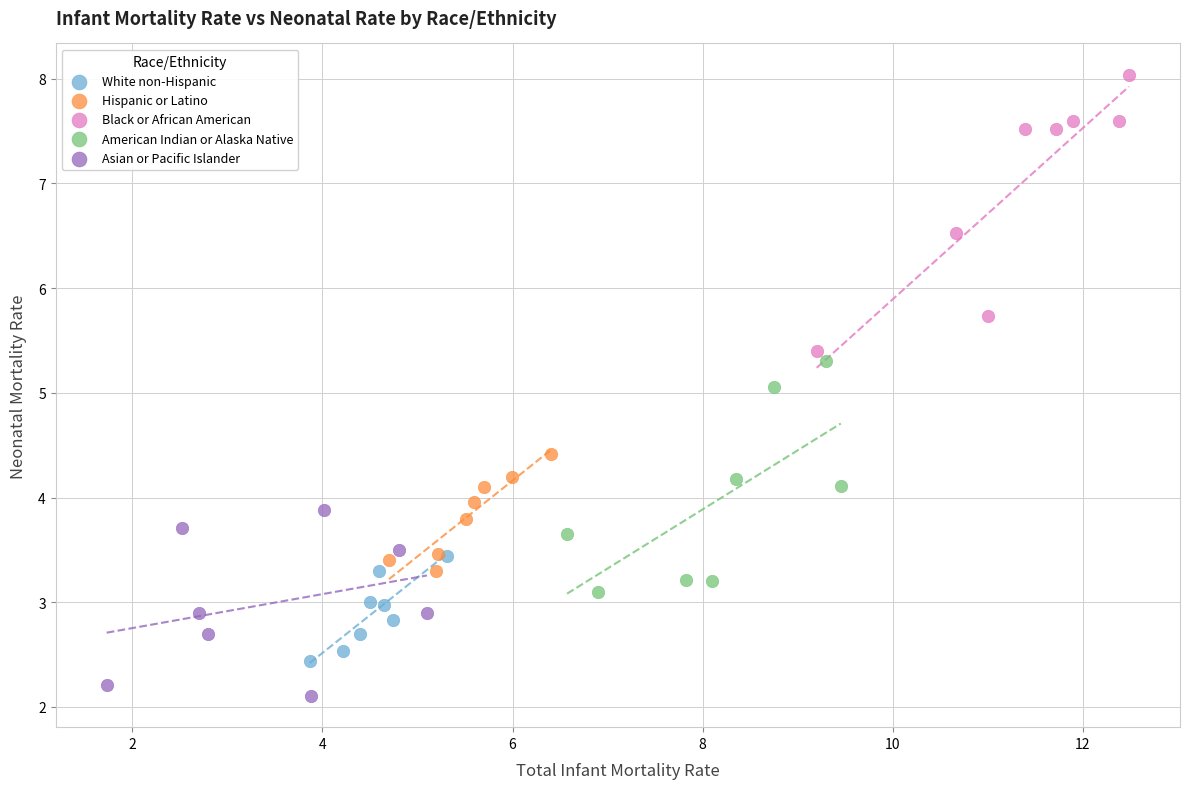

Which series contains the highest Y value?

Black or African American